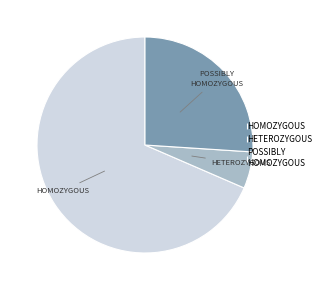

True or false: HETEROZYGOUS accounts for 5% of the total.

True